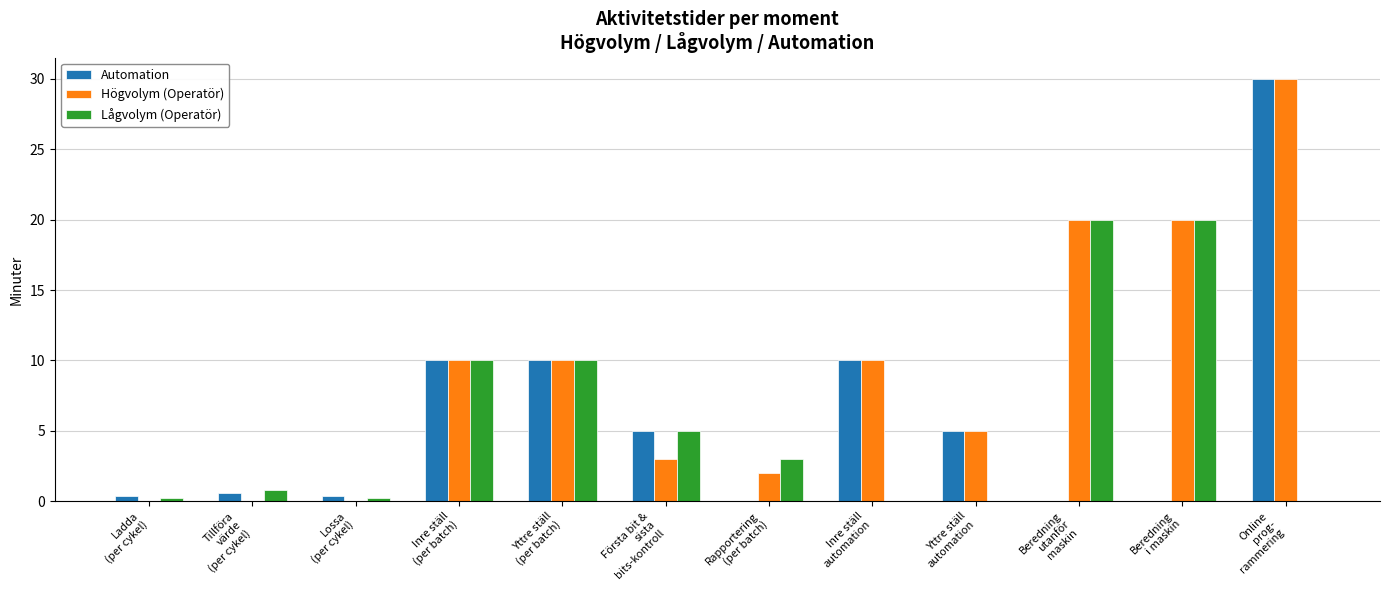

At which category is the sum across all series the highest?

Online
prog-
rammering